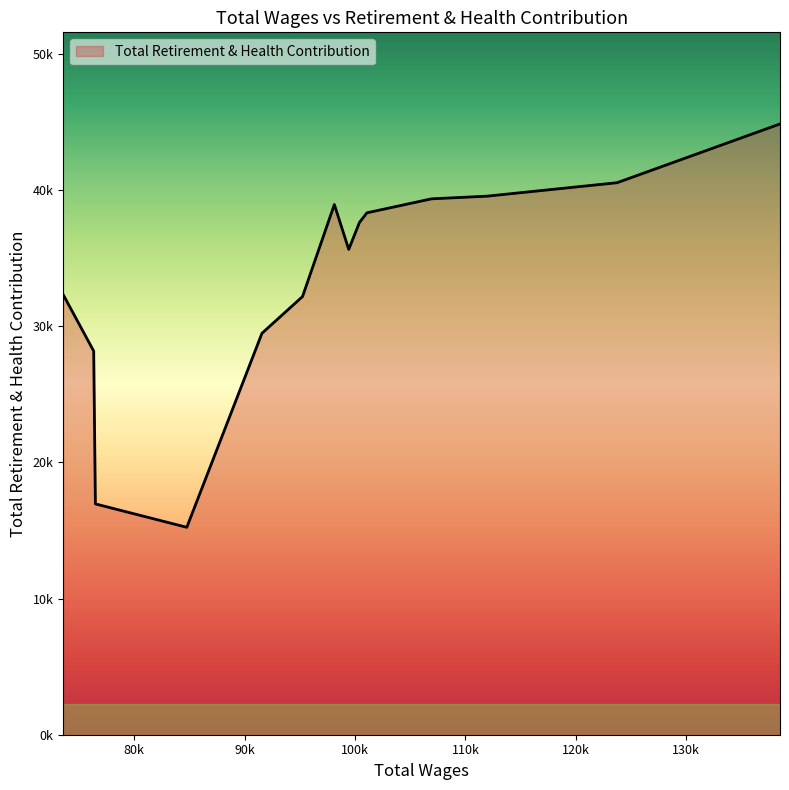

Rank the categories by value from highest to lowest.

138503.0, 123744.0, 111961.0, 106935.0, 98131.0, 101080.0, 100408.0, 99434.0, 73564.0, 95247.0, 91575.0, 76331.0, 76484.0, 84764.0